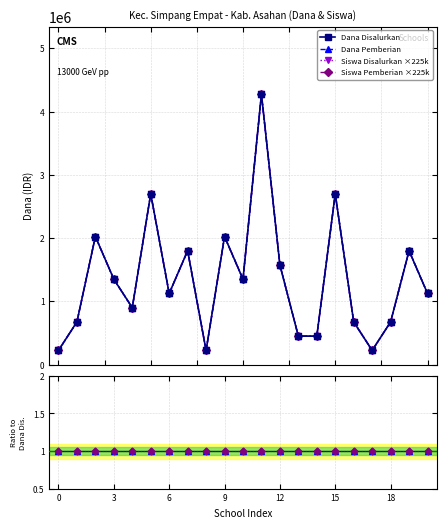

What is the highest value of the Siswa Disalurkan ×225k series?

4275000